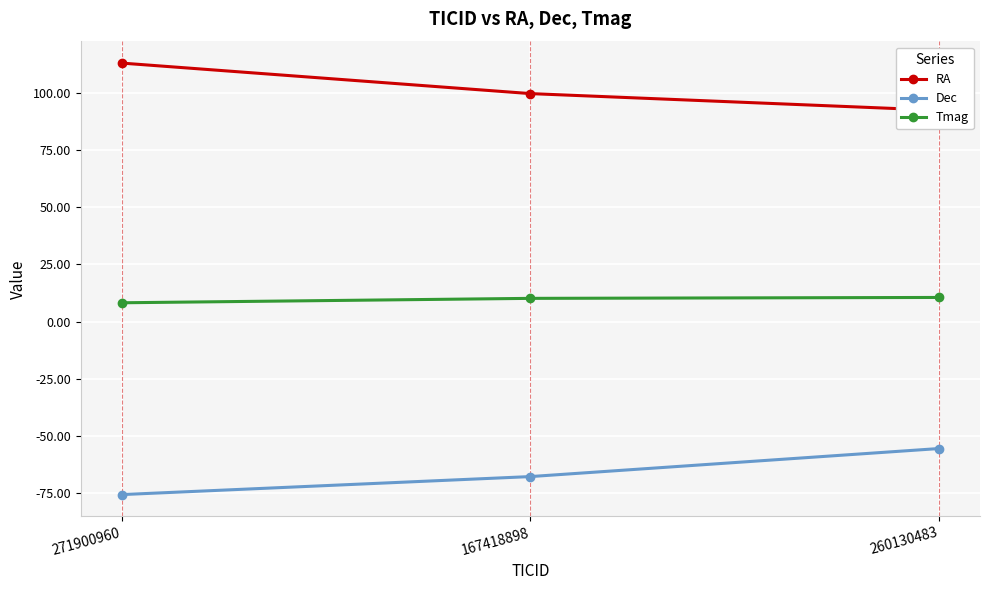

What is the value of the Dec point at the 2nd from the left?

-67.7